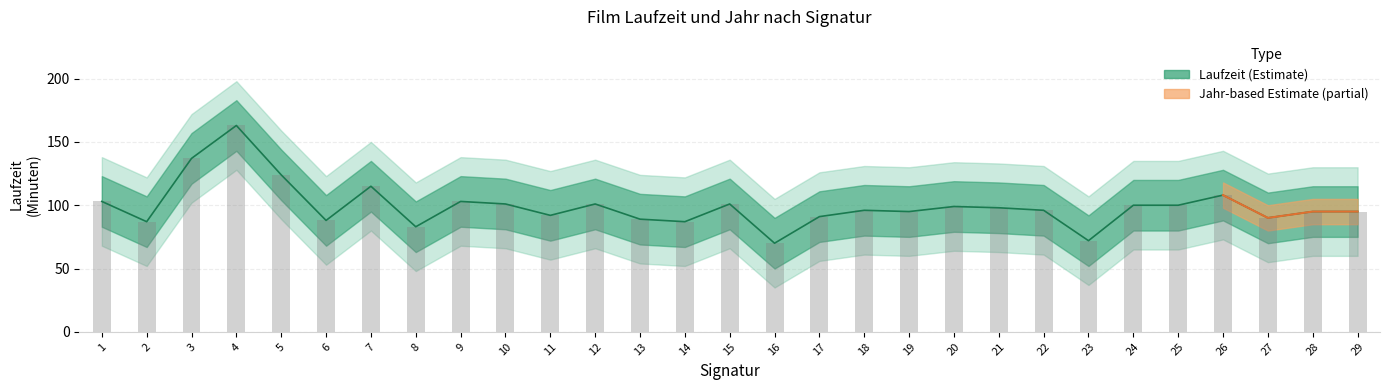

What is the change in value from 11 to 25?

+8